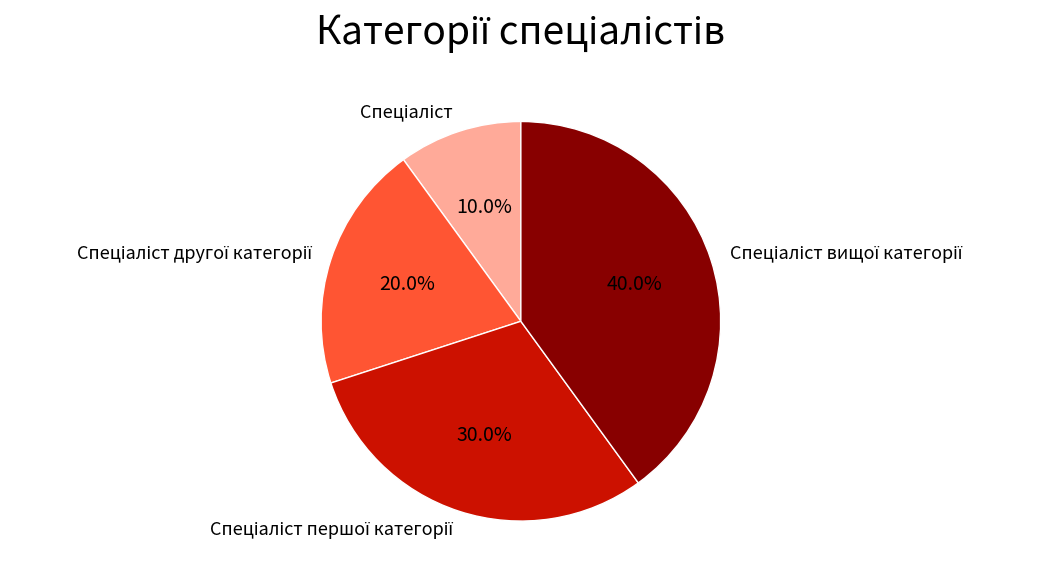

Is there a majority slice in this chart?

No